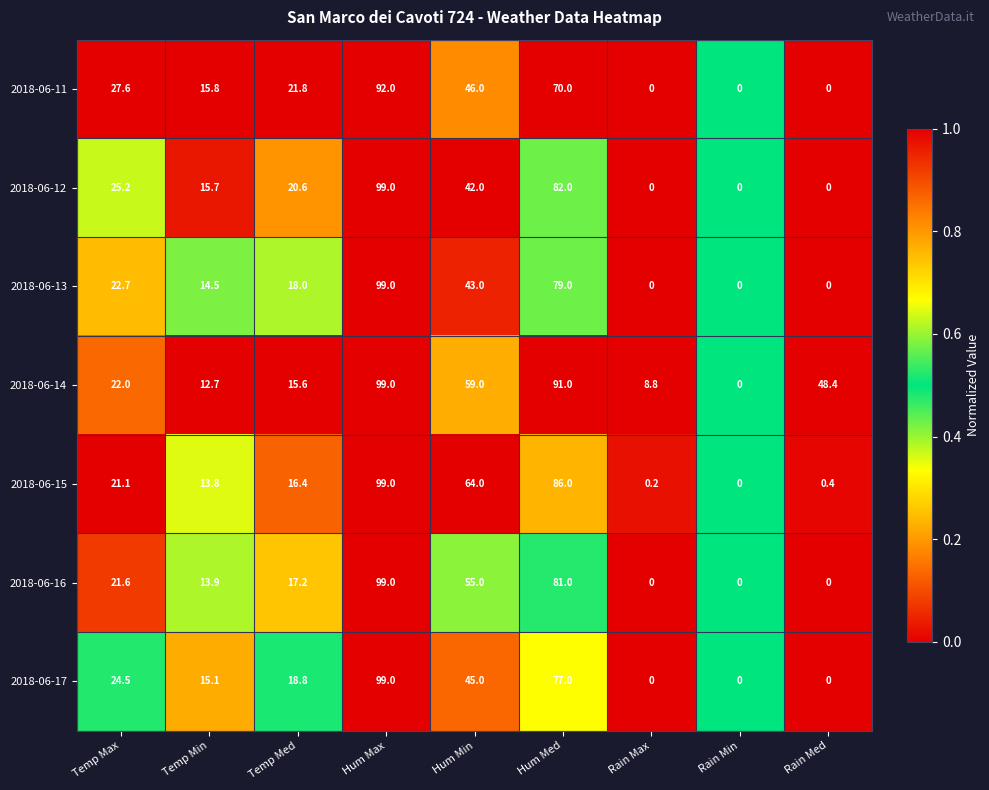

The value of 2018-06-16 at Temp Min is 18.5. True or false?

False